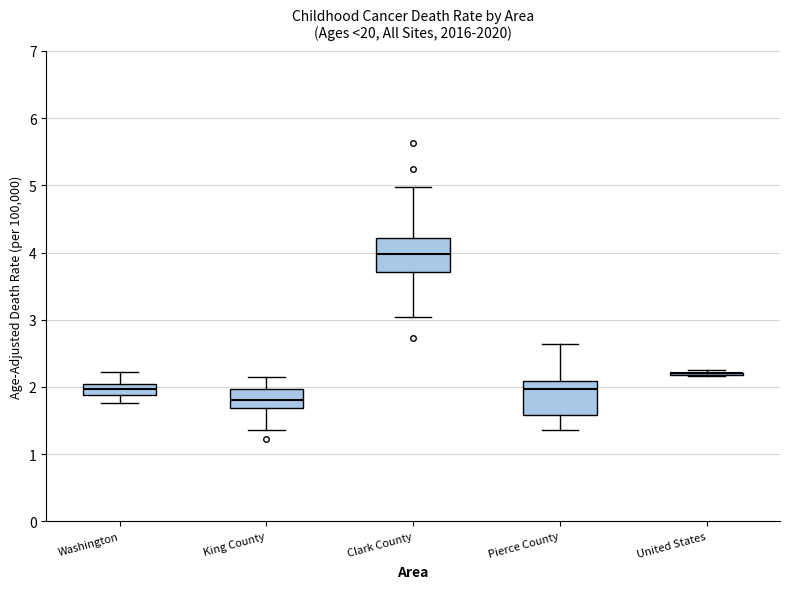

Reading left to right, transcribe this box plot: for each box, give where its median line is, the range the box spans, and where its two whiskers end, as read against the y-axis. The values are not printed on the chart, so give them approximately, as read against the axis.

Washington: median 2.0 (inside the box), box 1.9 to 2.0, whiskers 1.8 to 2.2
King County: median 1.8, box 1.7 to 2.0, whiskers 1.4 to 2.1
Clark County: median 4.0, box 3.7 to 4.2, whiskers 3.0 to 5.0
Pierce County: median 2.0, box 1.6 to 2.1, whiskers 1.4 to 2.6
United States: box collapsed to a line at 2.2, whiskers 2.2 to 2.3